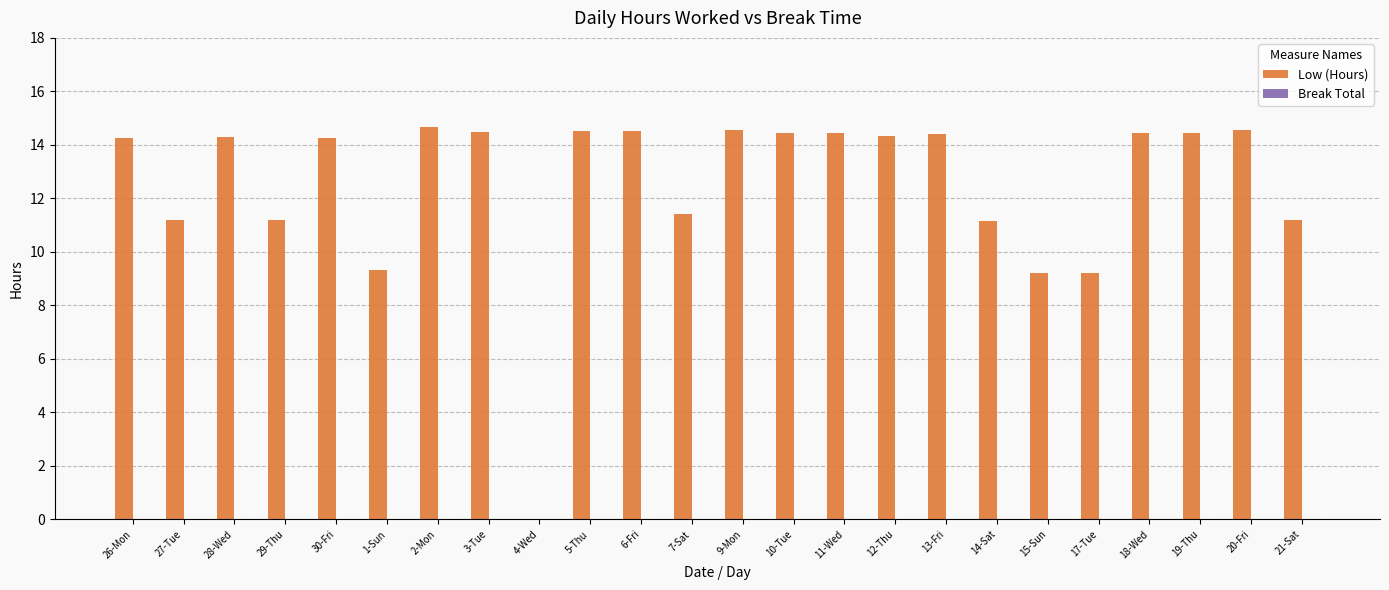

What is the greatest value displayed?

14.7